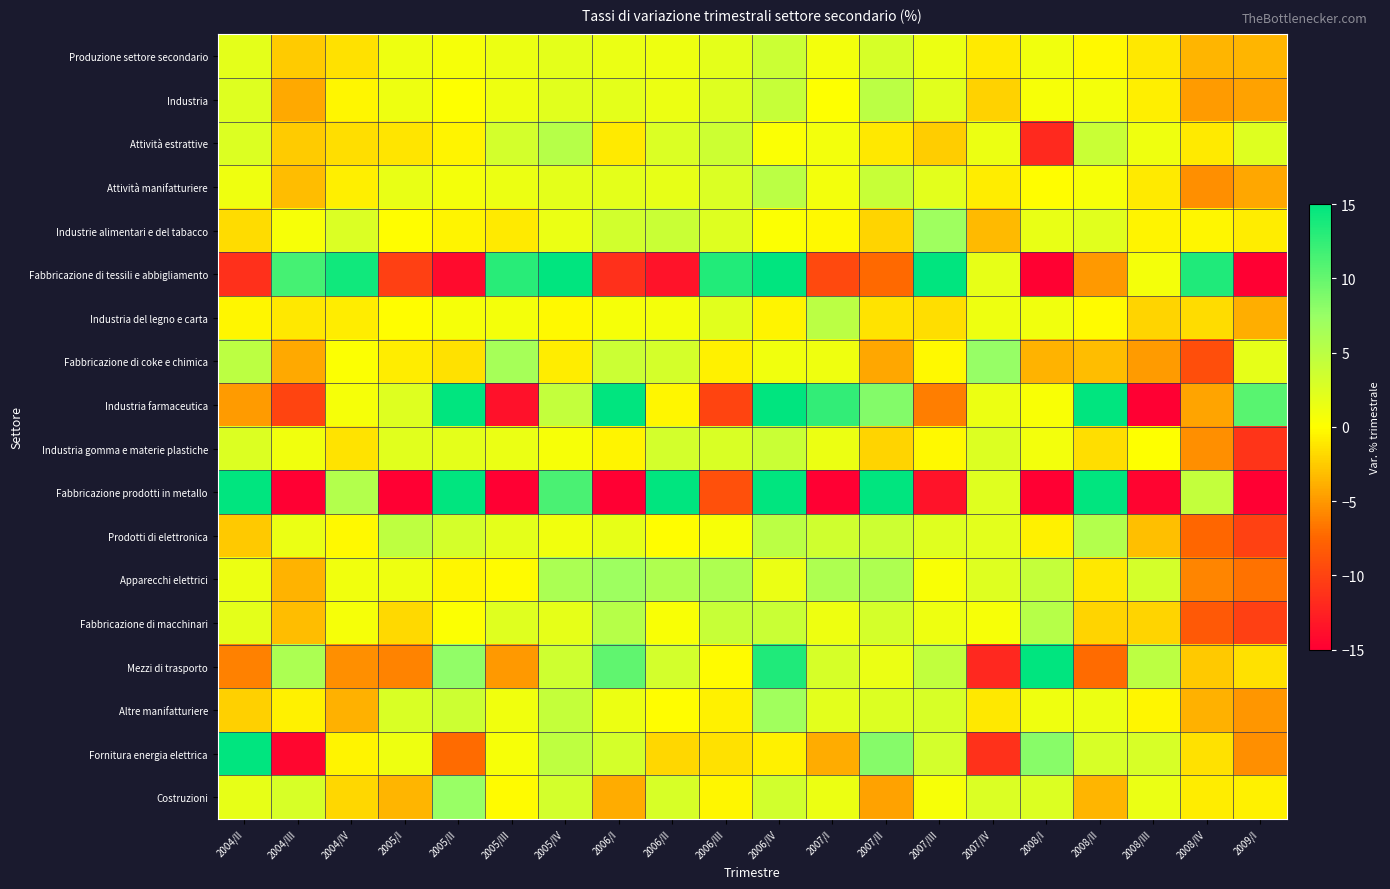

Which series changed the most between 2004/III and 2007/III?

Fornitura energia elettrica